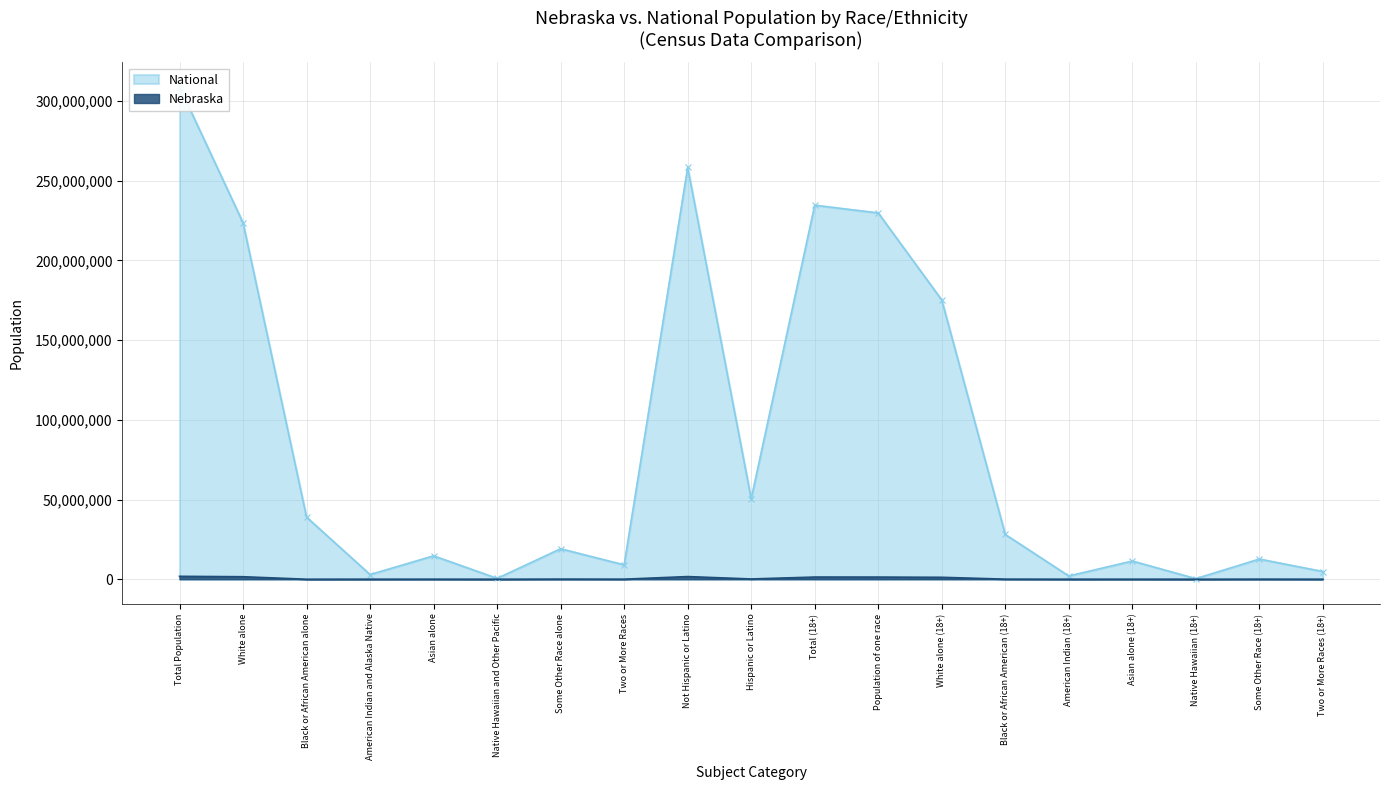

What is the difference between the maximum and minimum values in the Nebraska series?

1825460